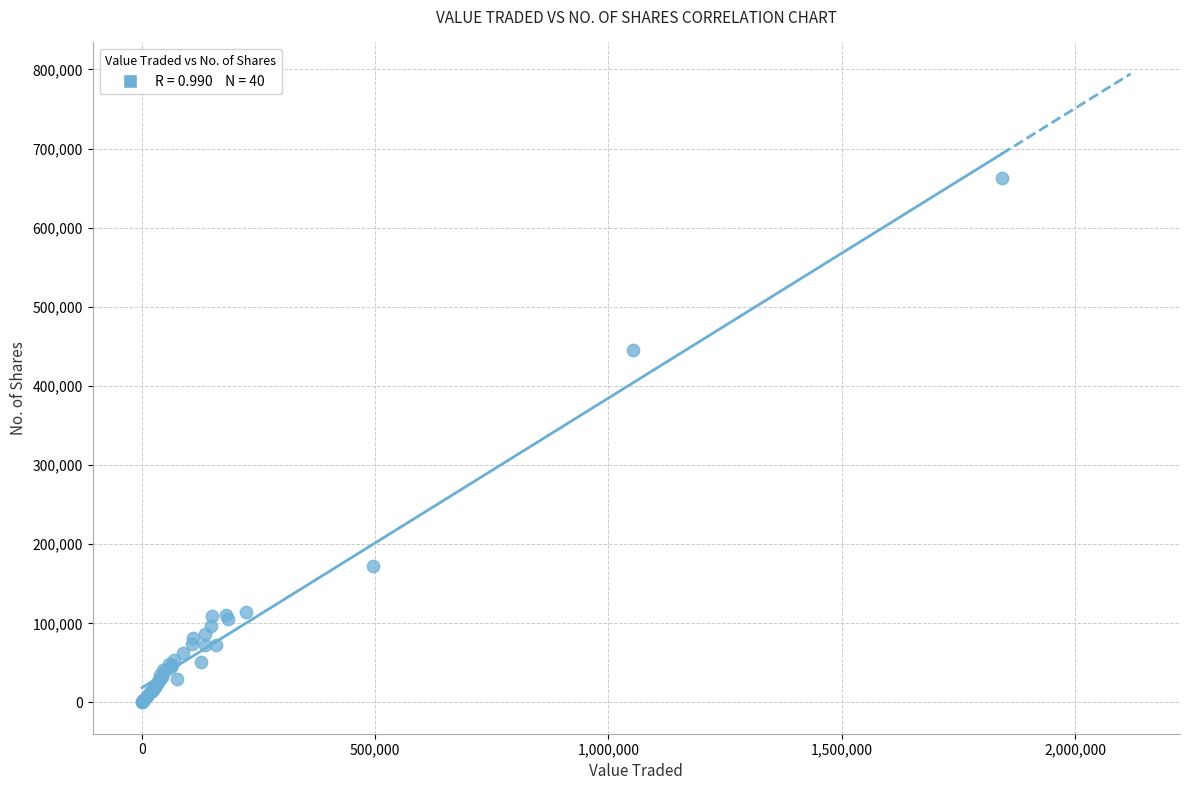

What Y value in the scatter plot is closest to 331723?

445548